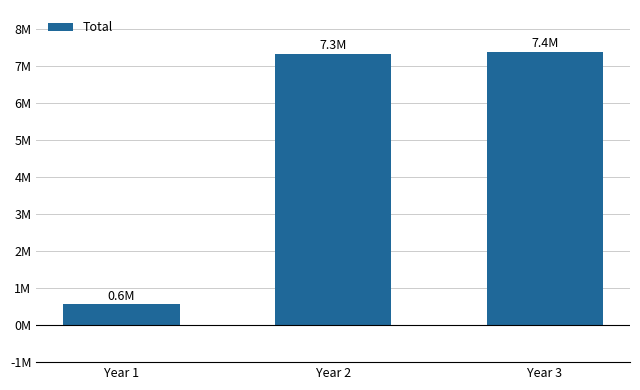

At which category does the chart reach its minimum across all series?

Year 1